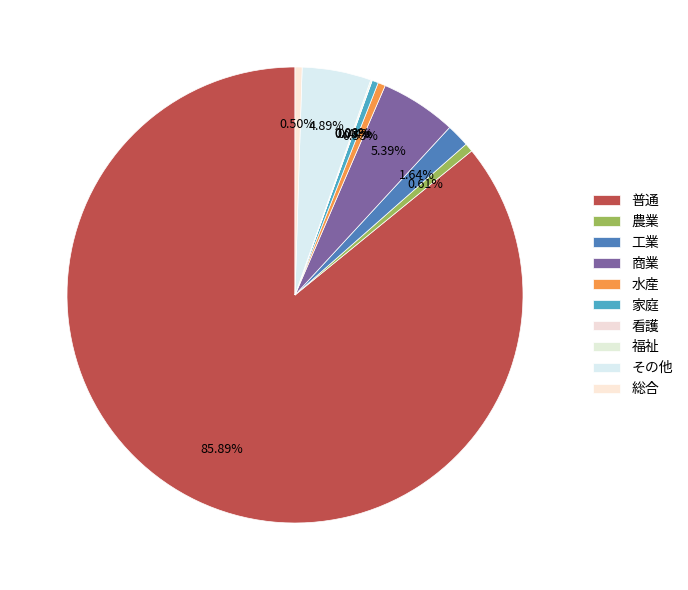

Which category has the biggest portion of the pie?

普通